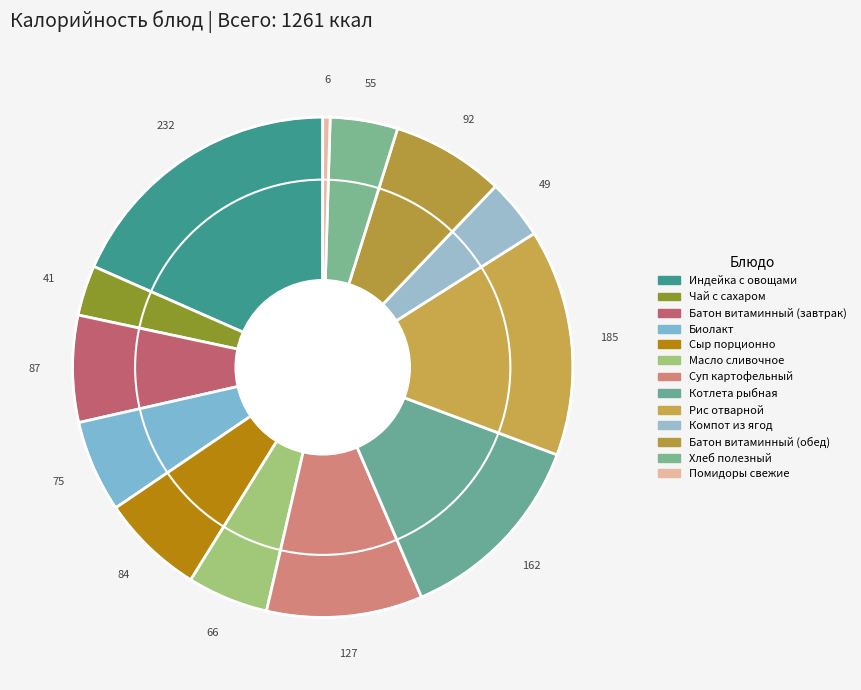

Do Индейка с овощами and Суп картофельный together represent more than half of the pie?

No